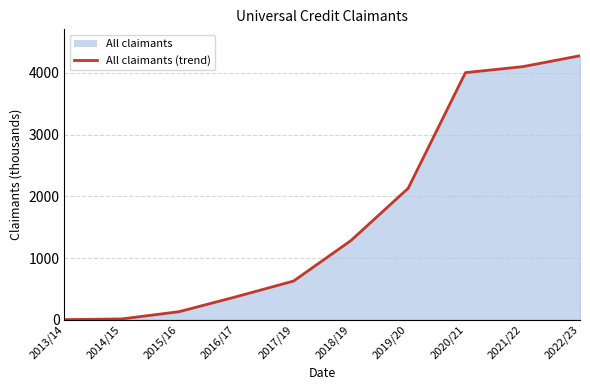

What is the difference between the maximum and second lowest values?

4266